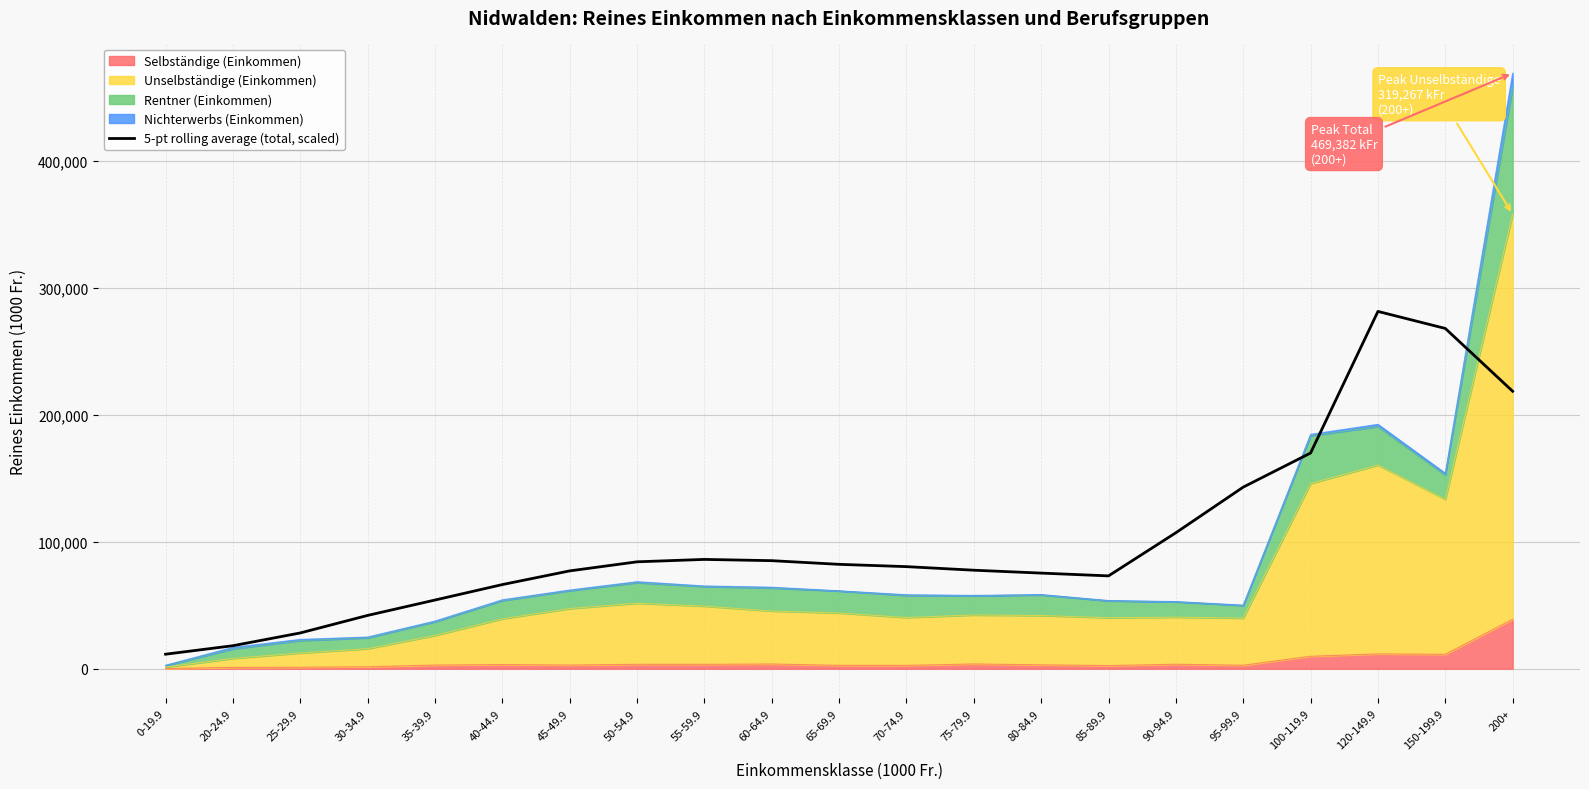

At which category does the data reach its first local valley?

85-89.9